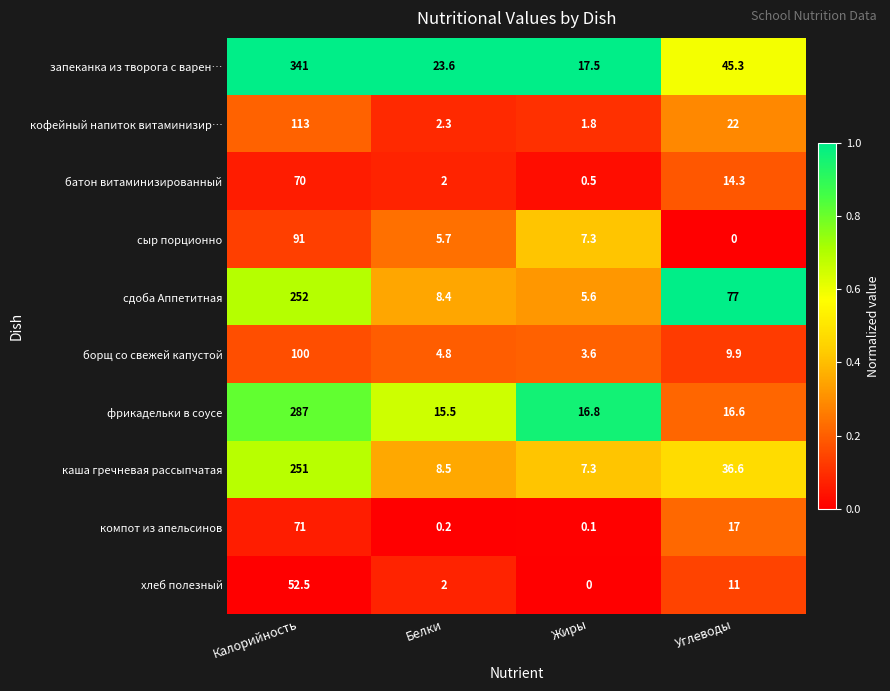

Which series has the largest total across all categories?

запеканка из творога с варен…